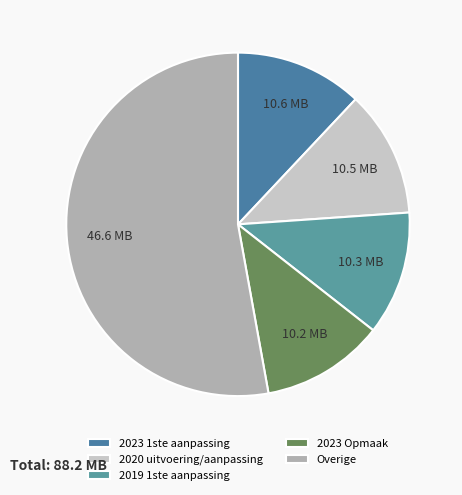

Count the number of slices in the pie.

5